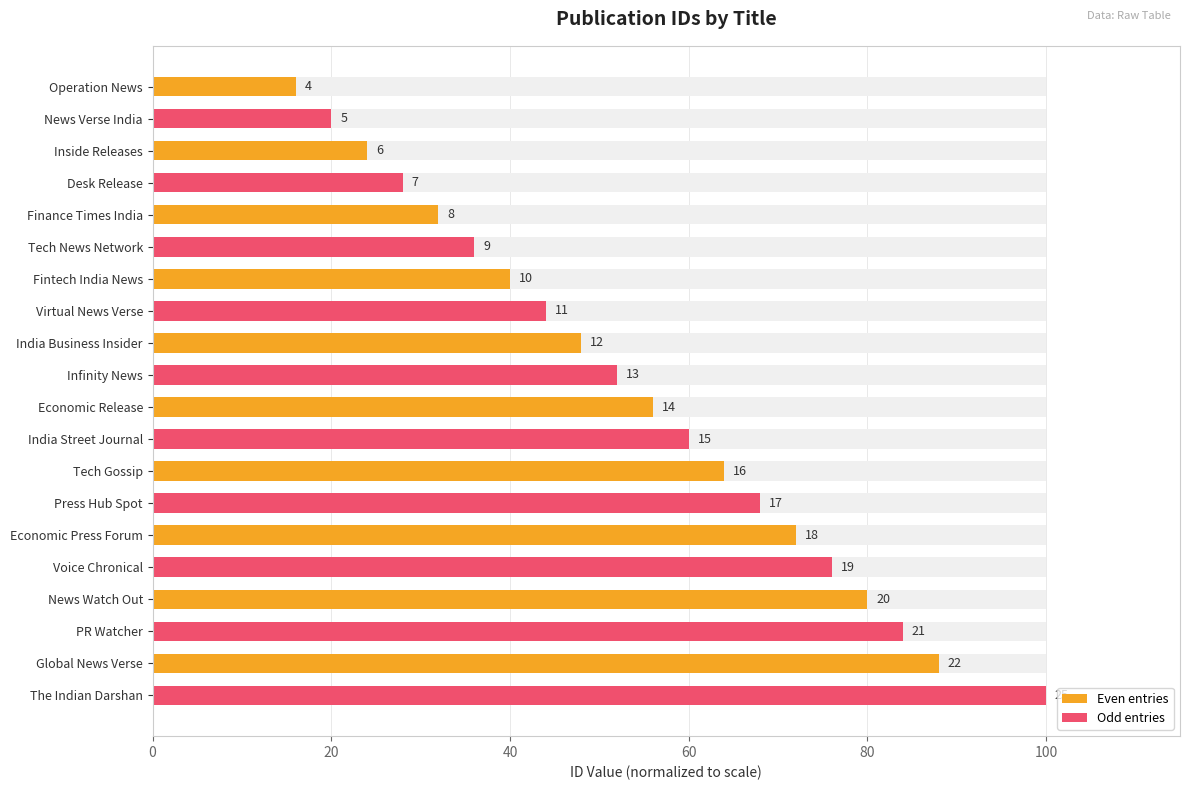

Reading right to left, extract all data points from this chart.

100.0	88.0	84.0	80.0	76.0	72.0	68.0	64.0	60.0	56.0	52.0	48.0	44.0	40.0	36.0	32.0	28.0	24.0	20.0	16.0